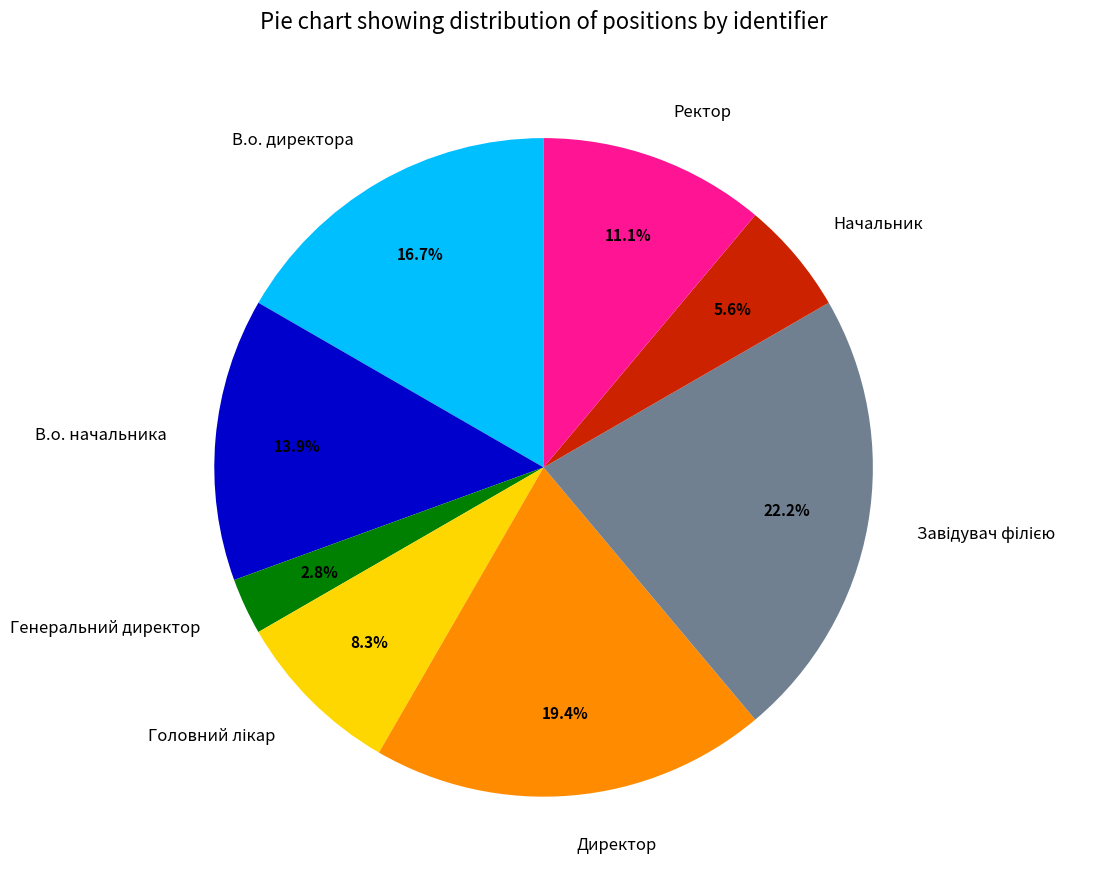

Which slice is the smallest?

Генеральний директор